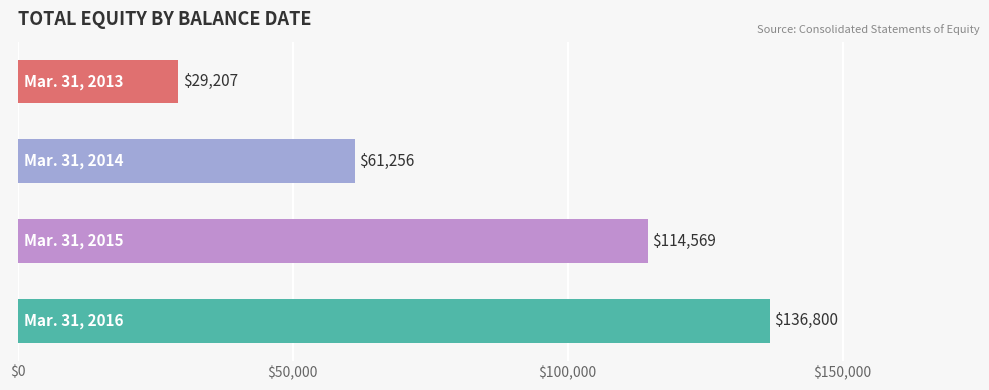

How many values are between 61256 and 136800?

3